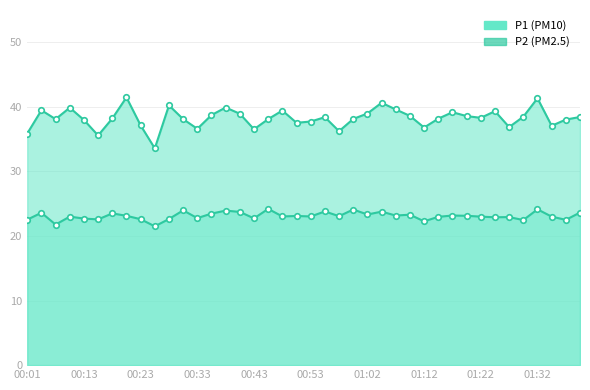

What is the spread (max minus min) of values at 23?

14.0